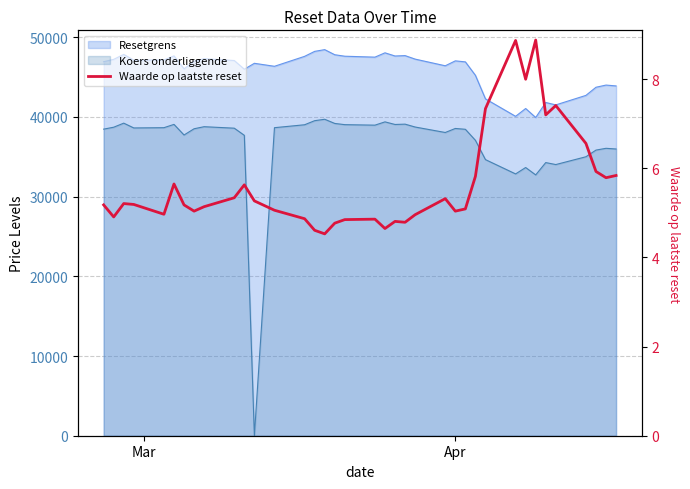

Reading right to left, list all the values displayed in this chart.

5.8	5.8	5.9	6.6	7.4	7.2	8.9	8.0	8.9	7.3	5.8	5.1	5.0	5.3	5.0	4.8	4.8	4.7	4.9	4.8	4.8	4.5	4.6	4.9	5.1	5.3	5.6	5.3	5.1	5.0	5.2	5.7	5.0	5.2	5.2	4.9	5.2